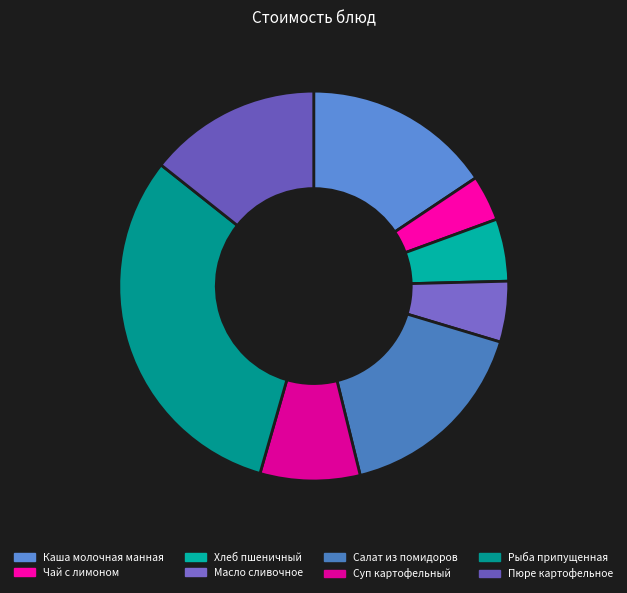

How many segments does this pie chart have?

8